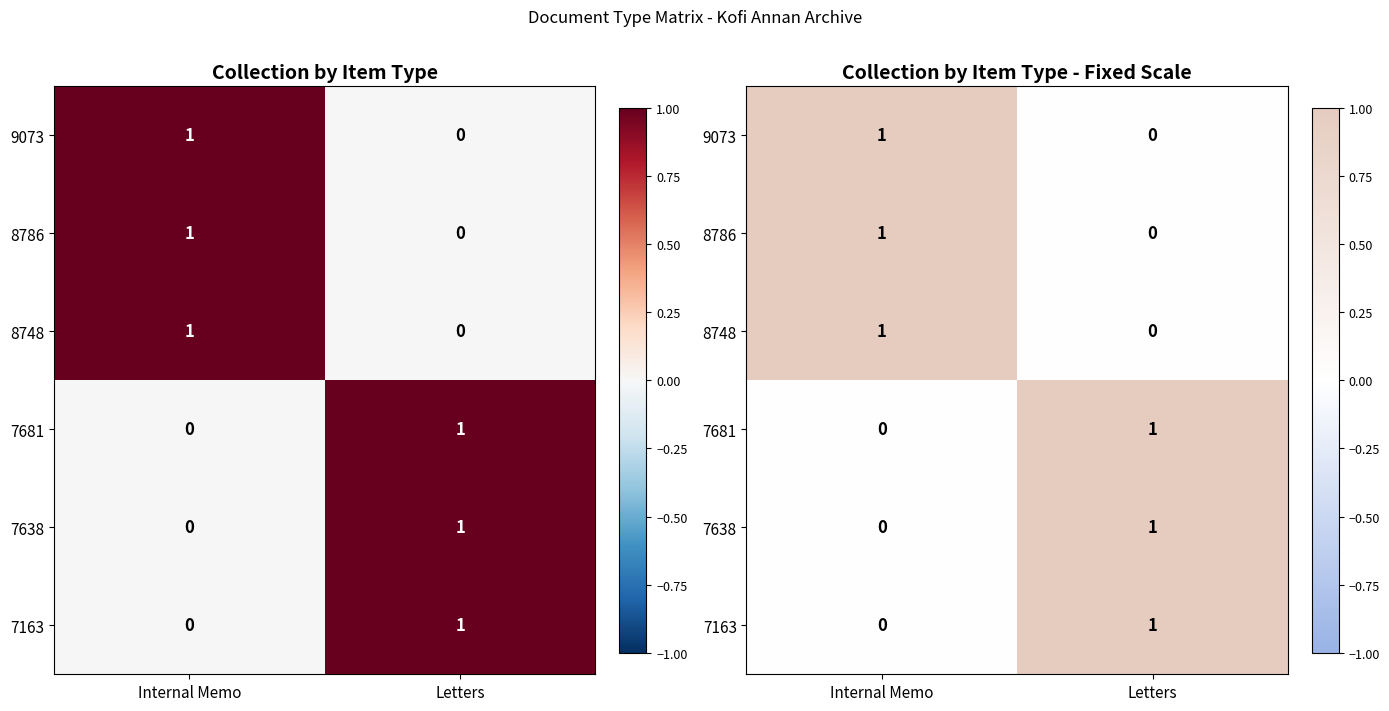

Count the number of data series in this chart.

6